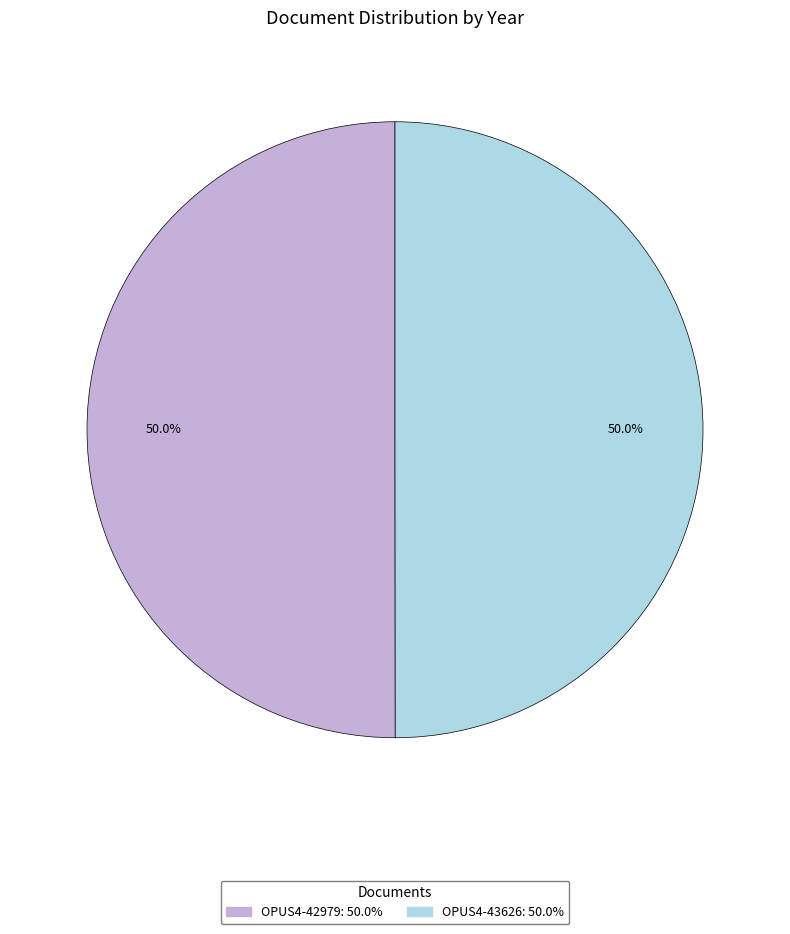

What is the ratio of the value at OPUS4-42979 to the value at OPUS4-43626?

1.0